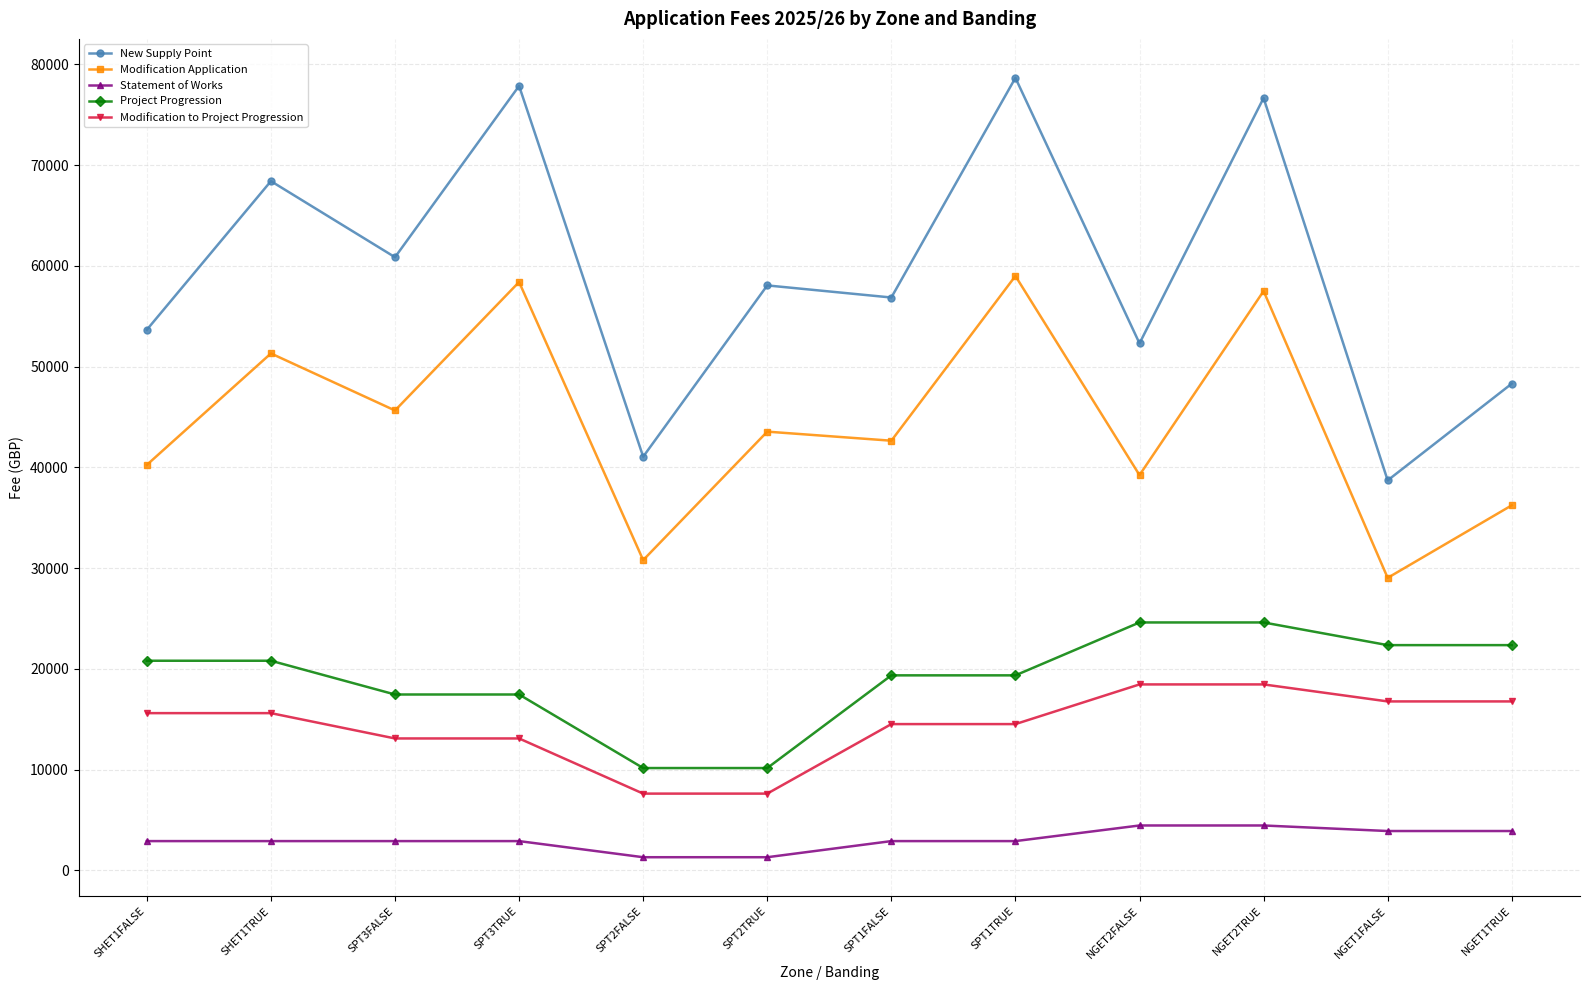

What is the average value of the Modification to Project Progression series?

14337.5